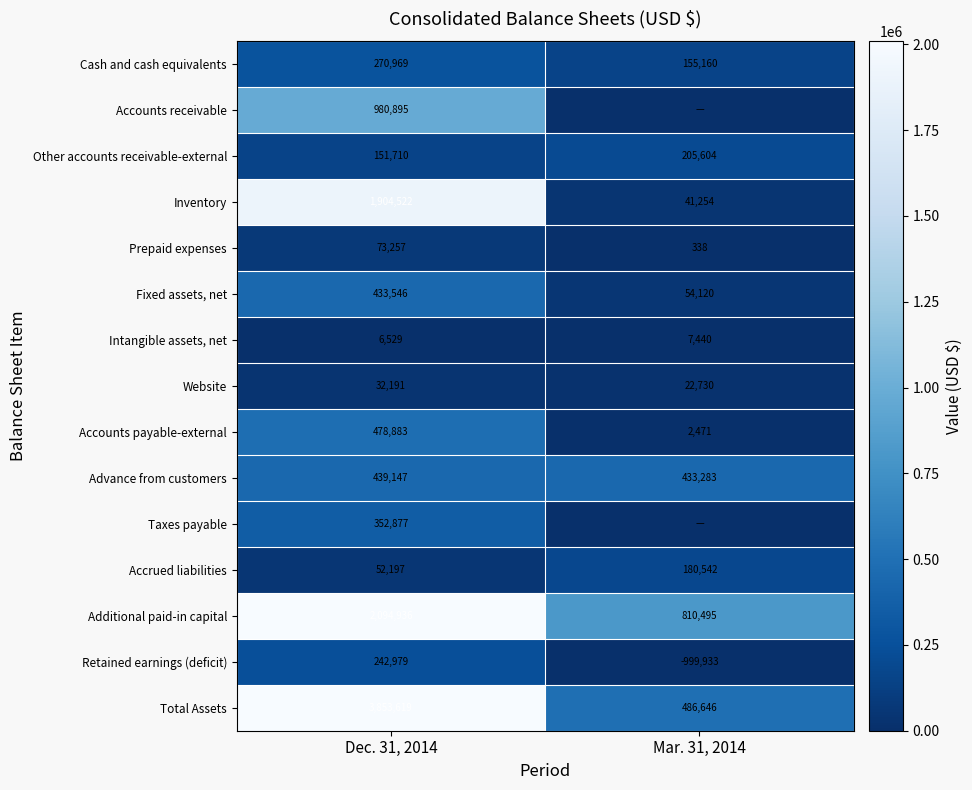

At which category does the chart reach its minimum across all series?

Mar. 31, 2014